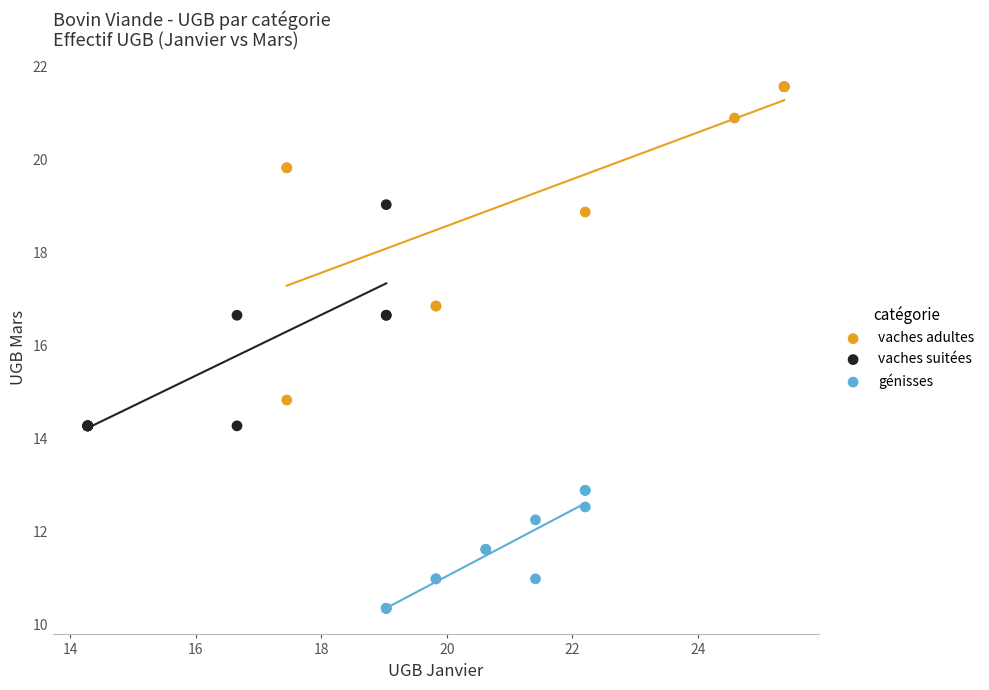

What are all the series names shown in the legend?

vaches adultes, vaches suitées, génisses